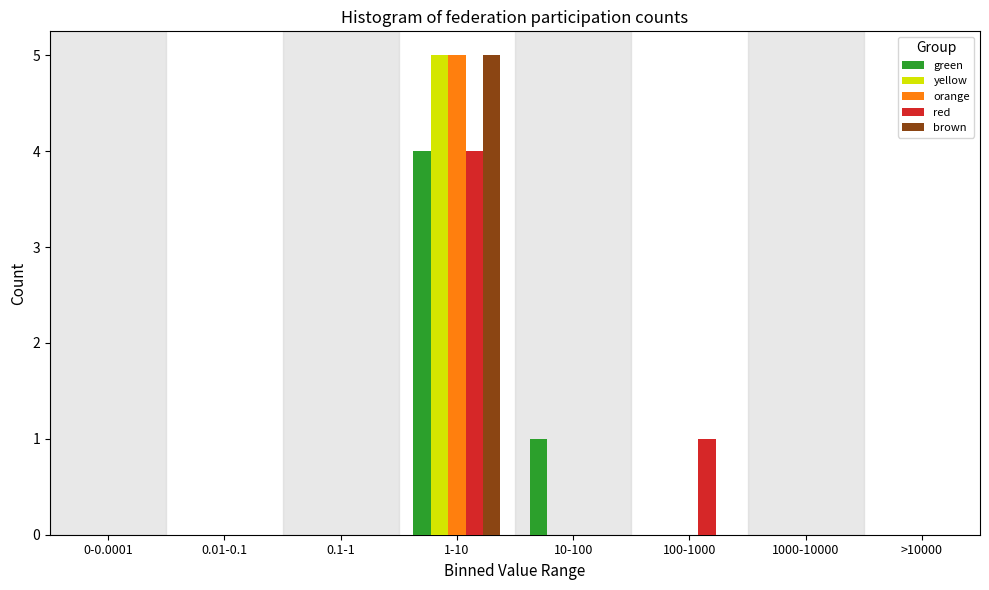

Is it true that yellow equals 2 at >10000?

False